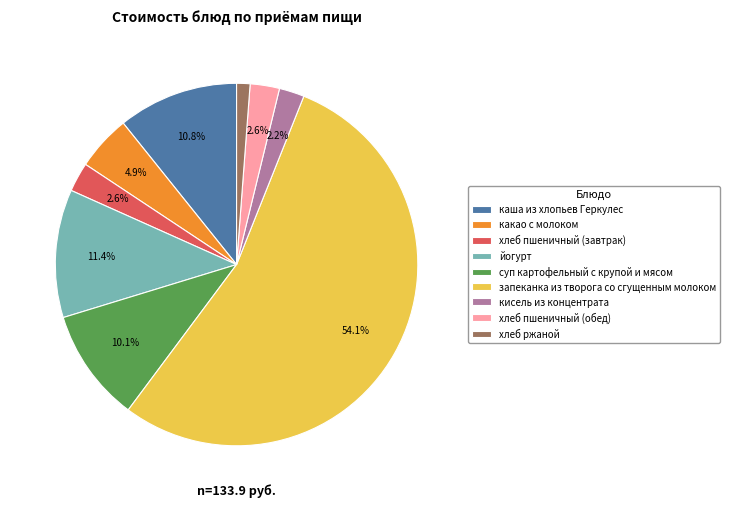

How many slices are in this pie chart?

9